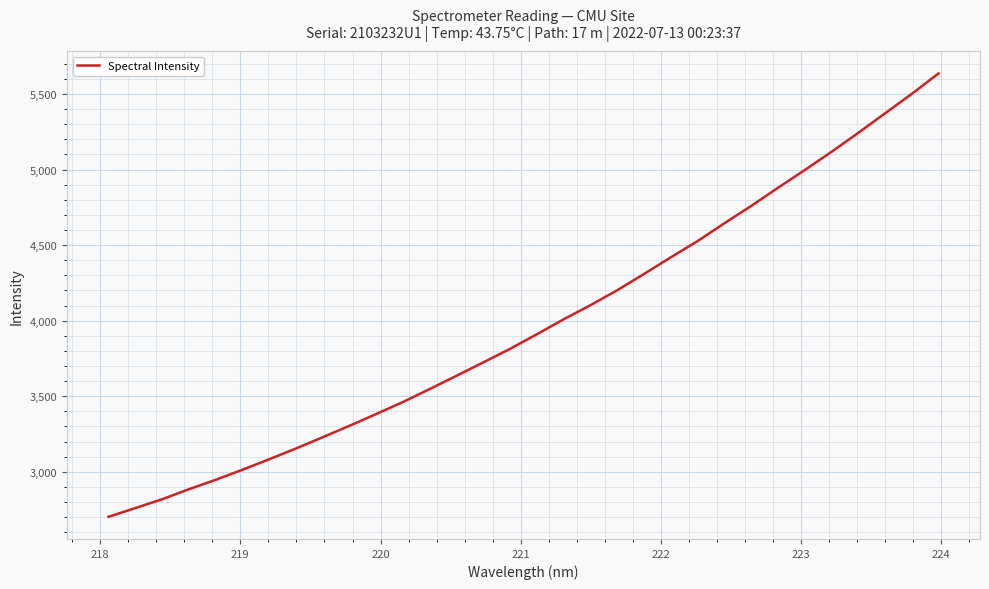

What is the minimum value shown in the chart?

2702.0